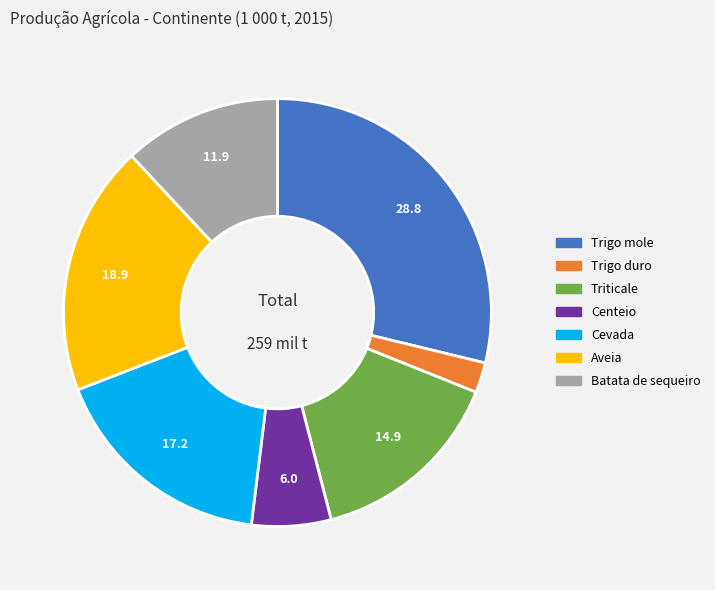

Rank the categories by value from highest to lowest.

Trigo mole, Aveia, Cevada, Triticale, Batata de sequeiro, Centeio, Trigo duro